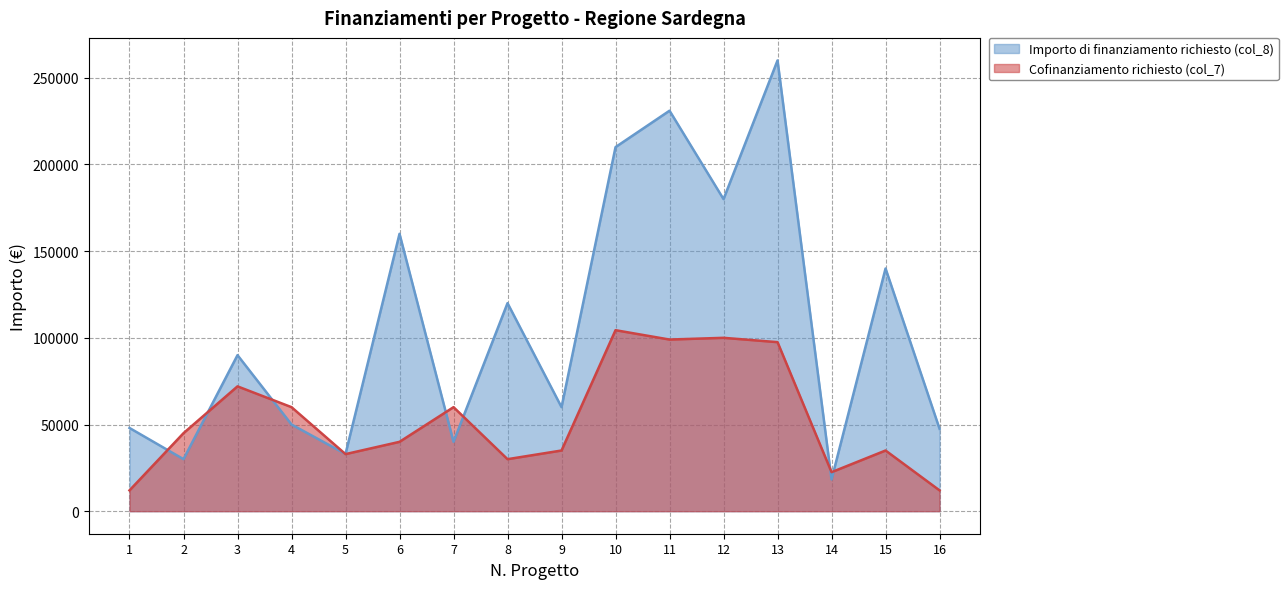

How many lines are shown in the chart?

2